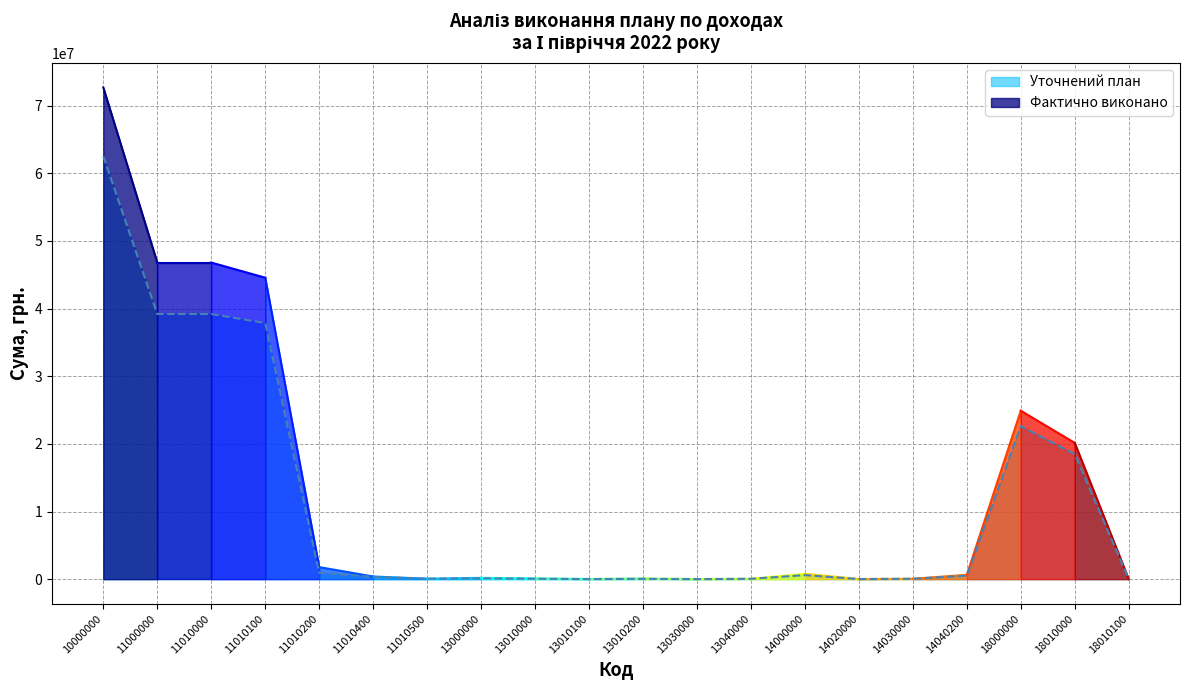

At which label is Уточнений план closest to 31271683?

11010100